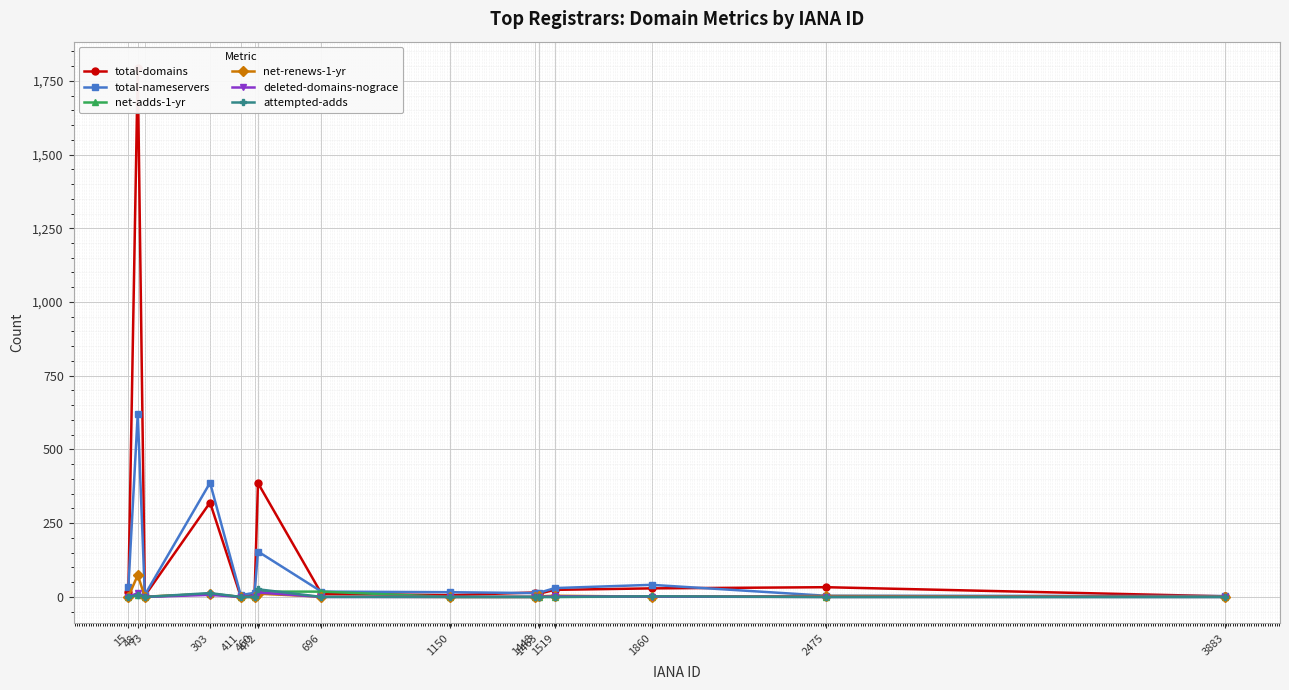

What is the difference between the highest and lowest values at 15?

34